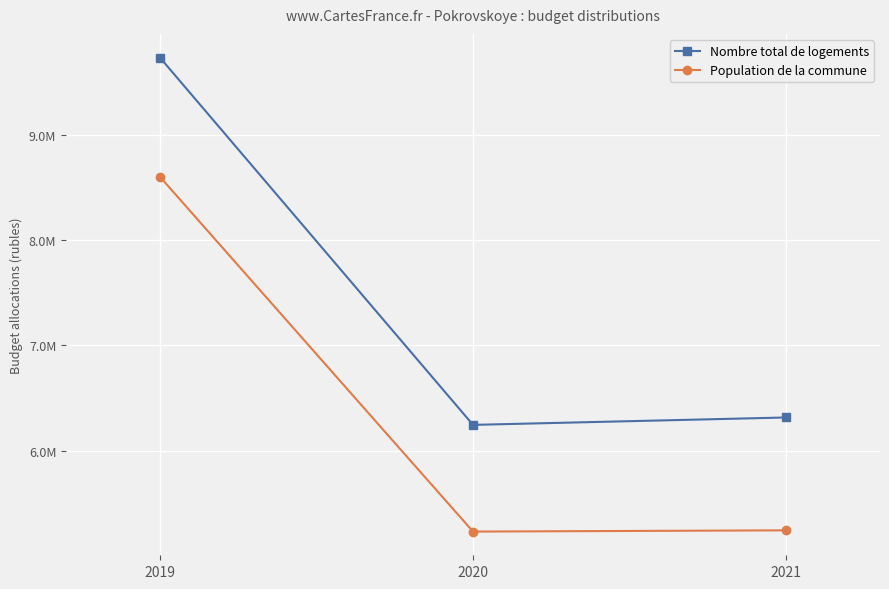

Reading right to left, what are all the values shown in this chart?

Nombre total de logements: 2021=6314702.1	2020=6244322.4	2019=9740929.0
Population de la commune: 2021=5240336.1	2020=5228486.1	2019=8605922.2